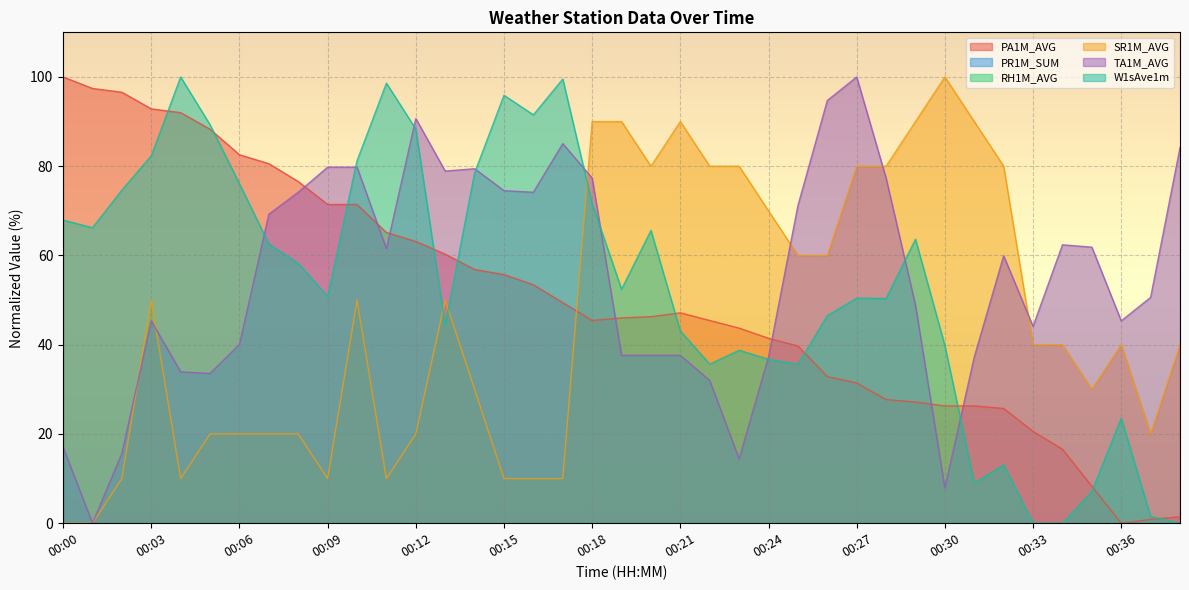

What is the difference between the maximum and minimum values in the PA1M_AVG series?

100.0